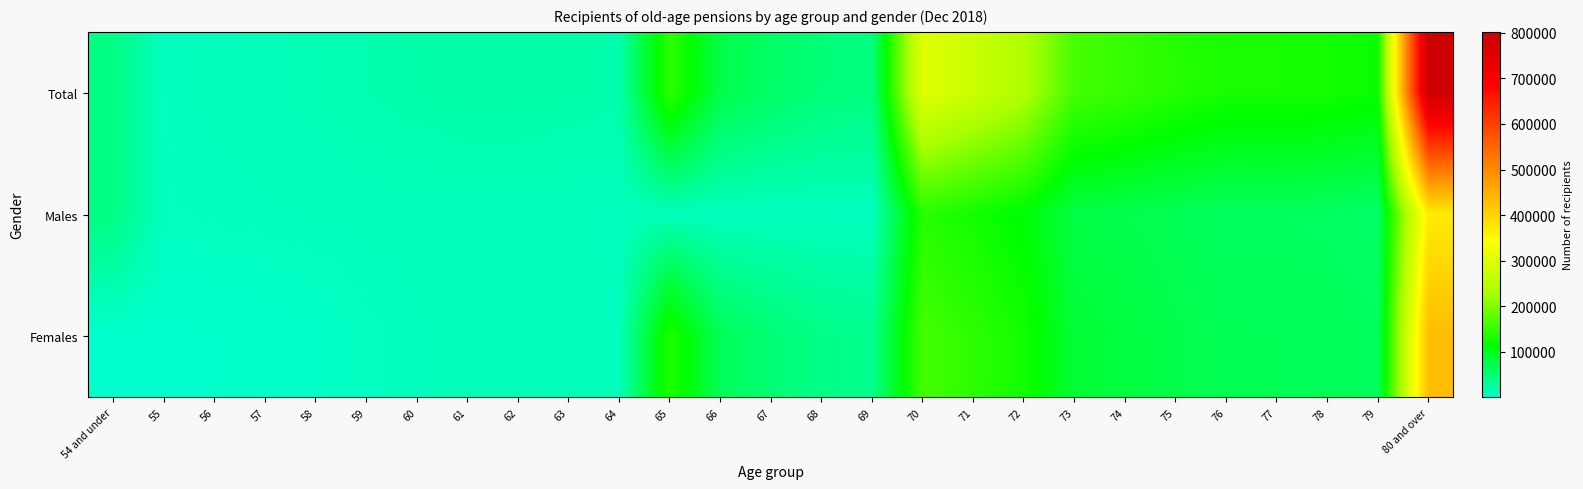

What is the maximum value shown in the chart?

802143